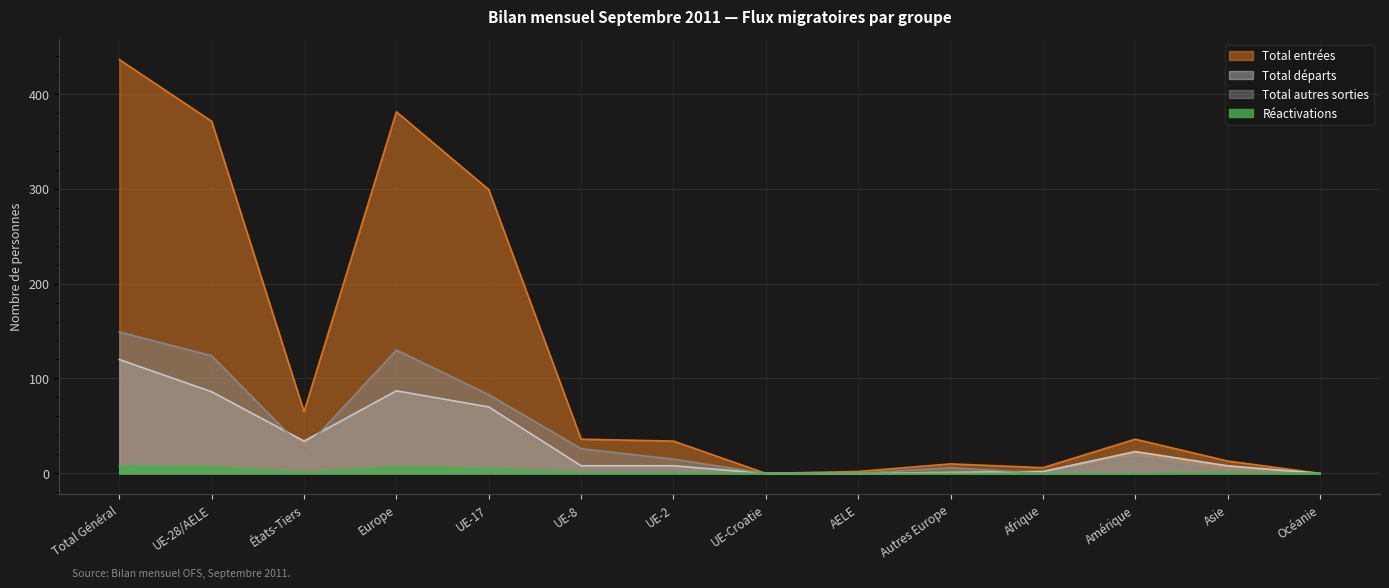

True or false: Total autres sorties and Total entrées intersect in this chart.

False